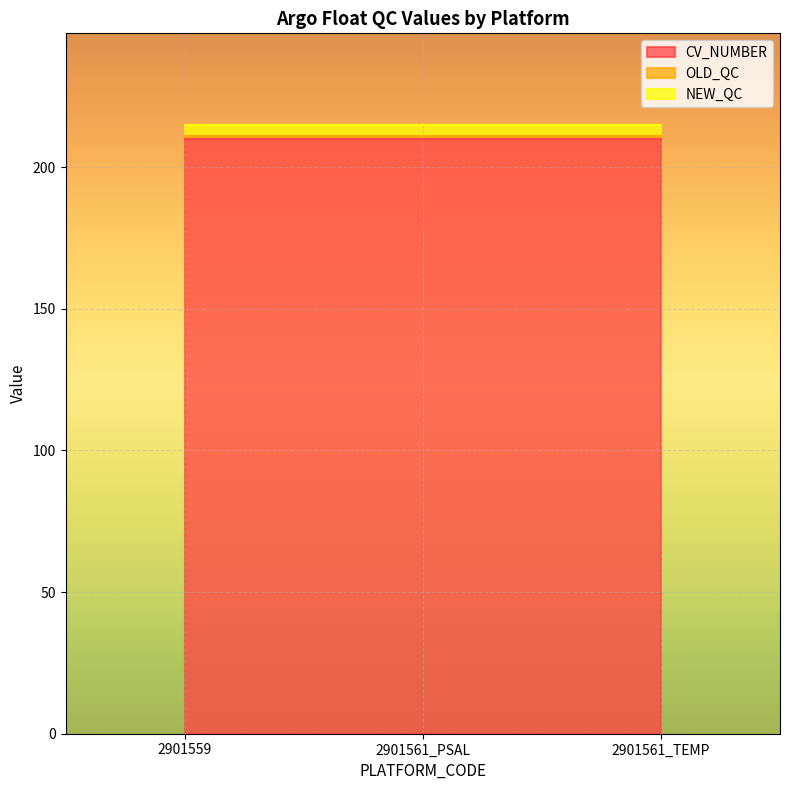

What is the label of the 3rd point from the left?

2901561_TEMP